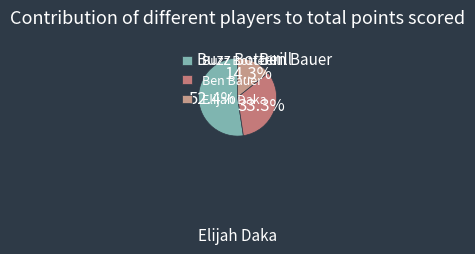

To the nearest percent, what is the difference between the largest and smallest slice percentages?

38%